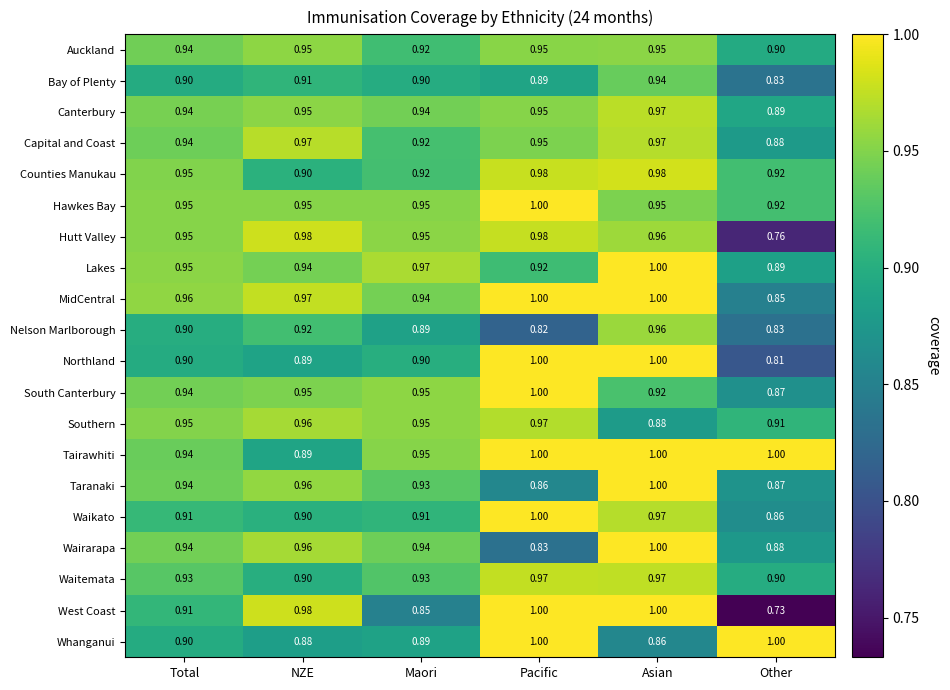

At which label is Lakes closest to 0?

Other